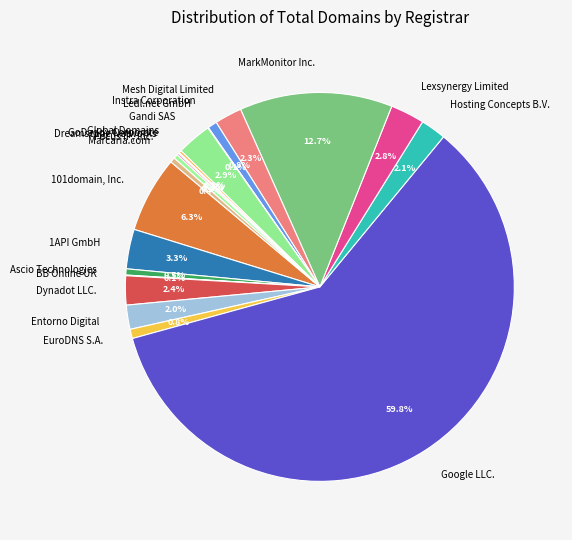

Does Dynadot LLC. account for over 50% of the chart?

No